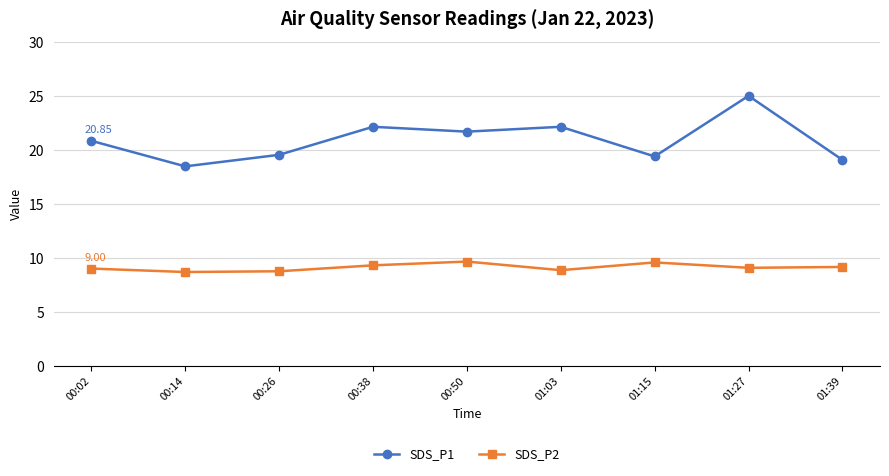

Does the chart display data point markers on the line(s)?

Yes